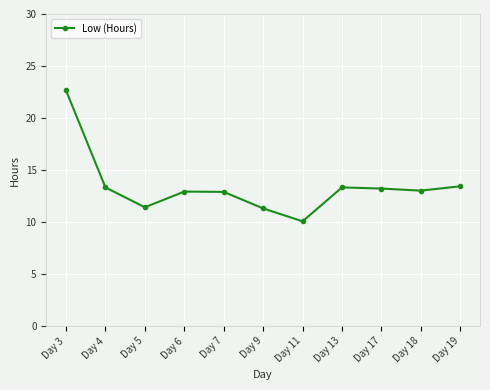

How many interior local peaks (higher than both neighbors) does the data have?

2